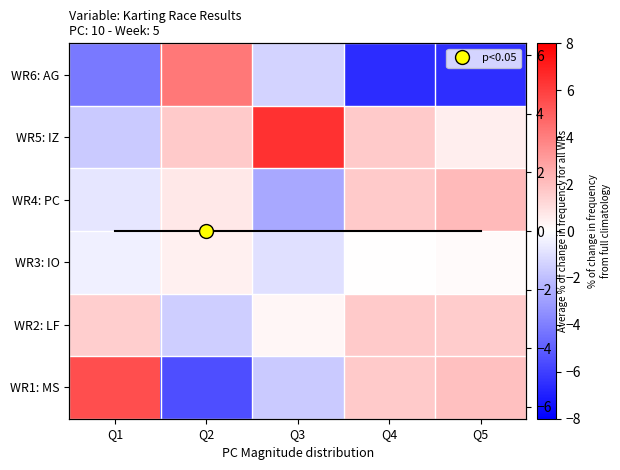

The value of WR5: IZ at Q4 is 2.5. True or false?

False